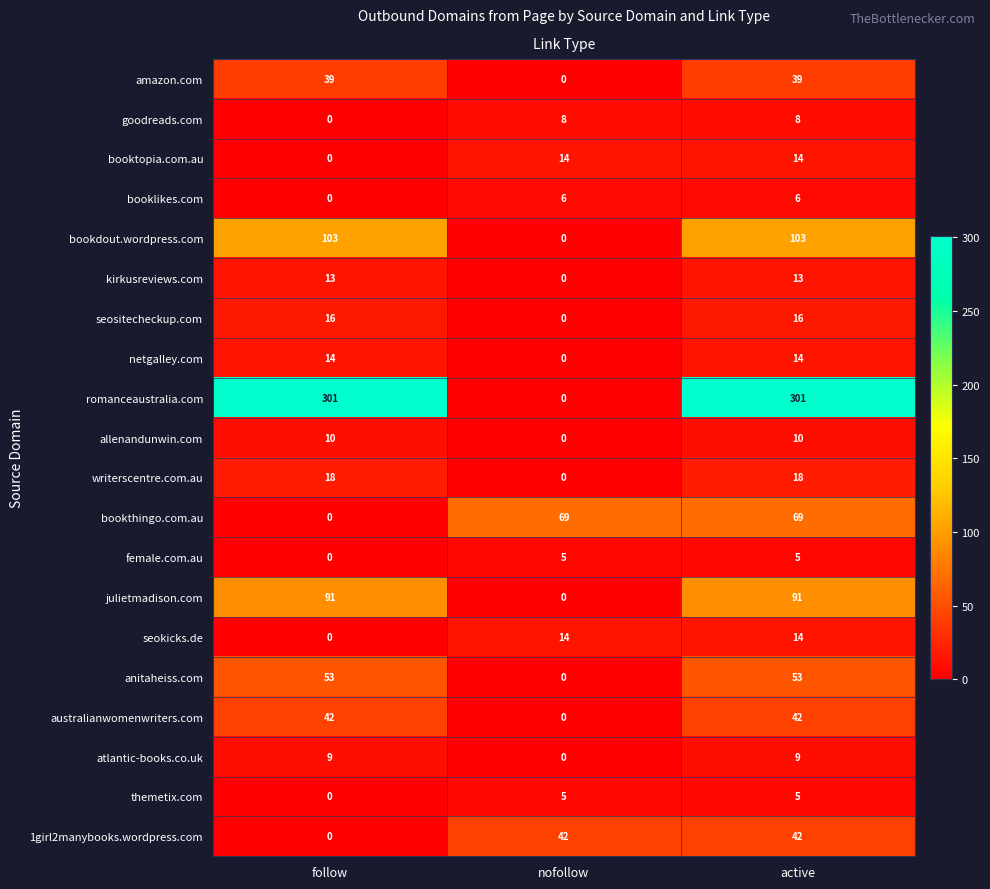

What is the maximum value for goodreads.com?

8